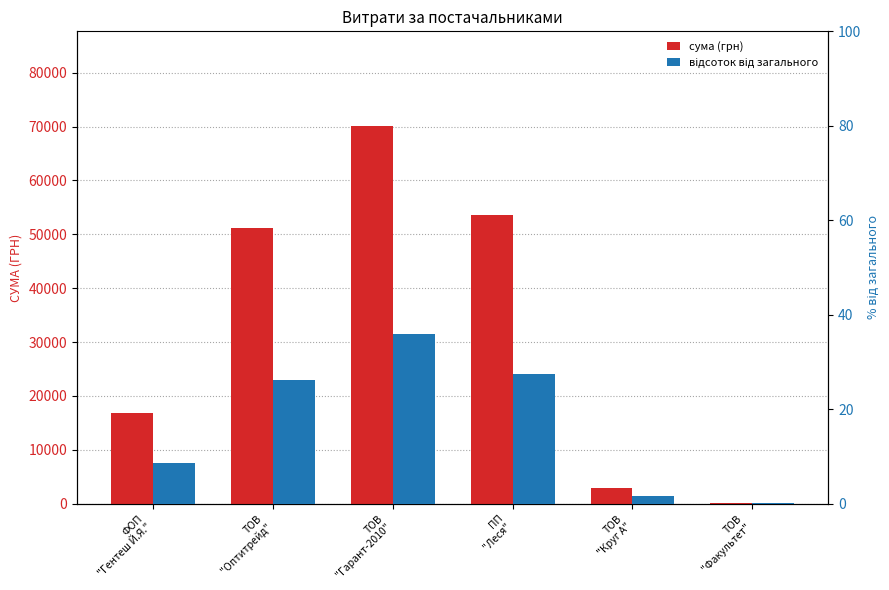

At ТОВ
"Факультет", list the series in order from largest to smallest.

сума (грн), відсоток від загального